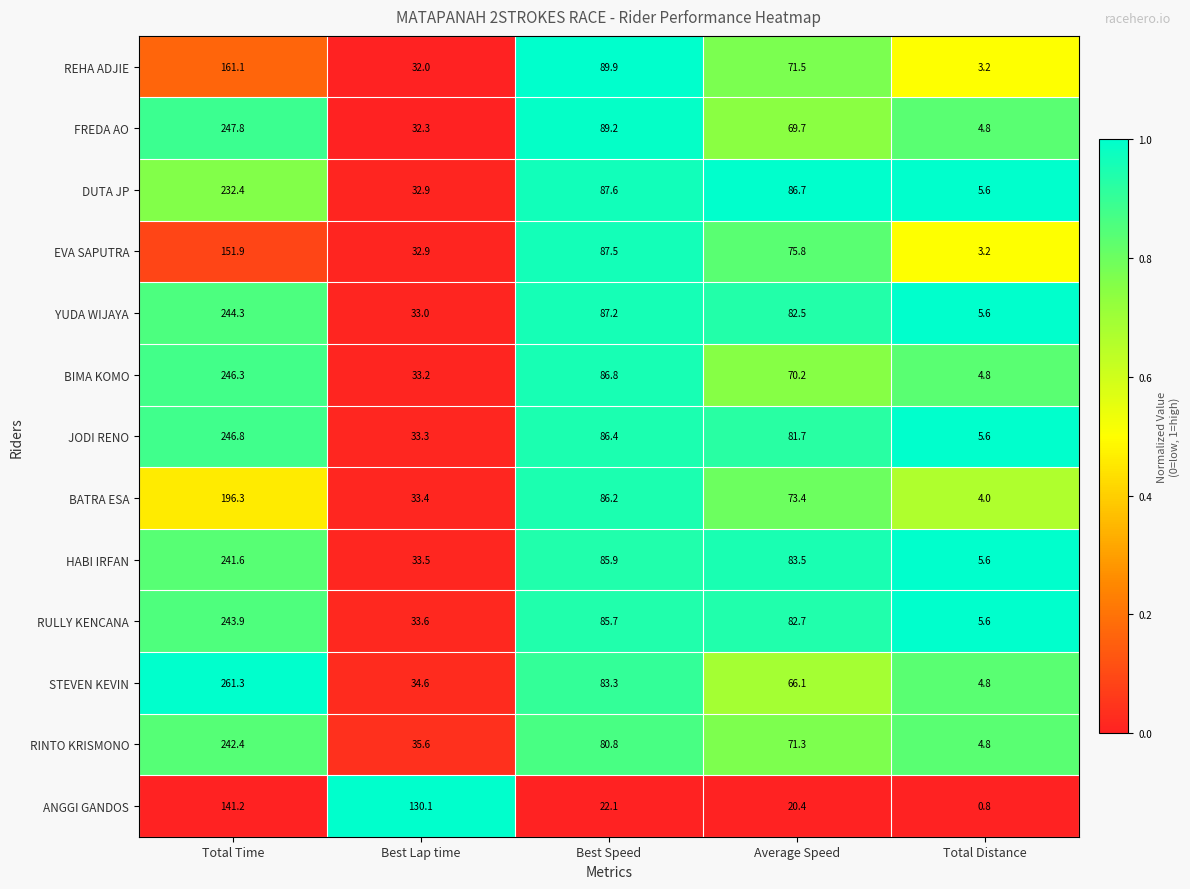

What is the greatest value displayed?

261.3